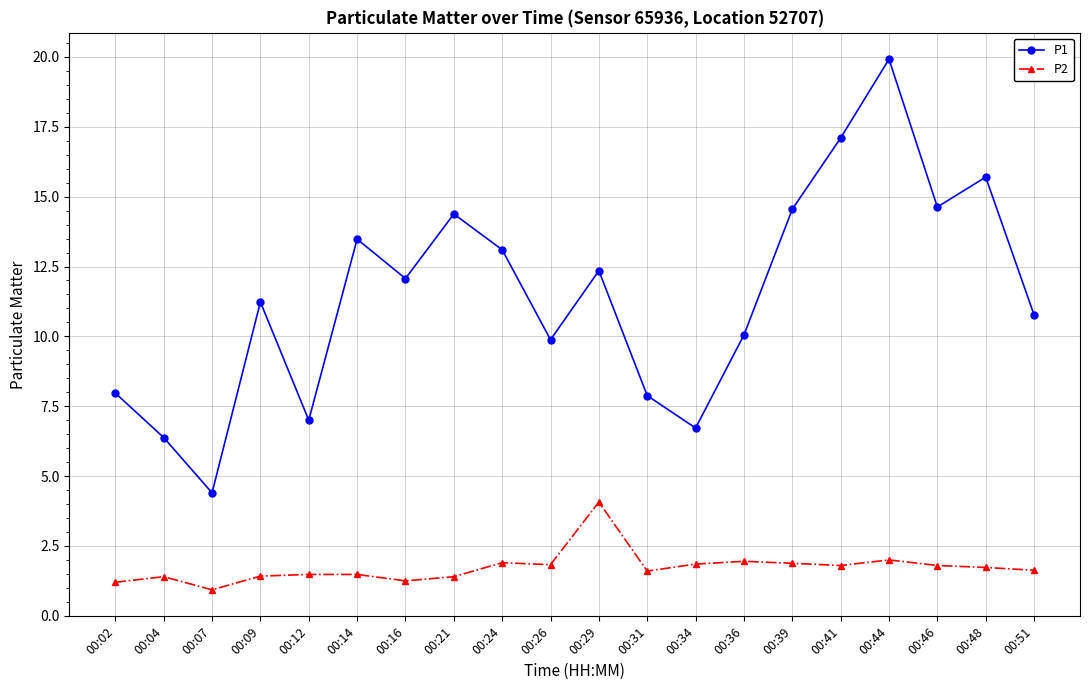

List the series in order of their overall mean, lowest first.

P2, P1